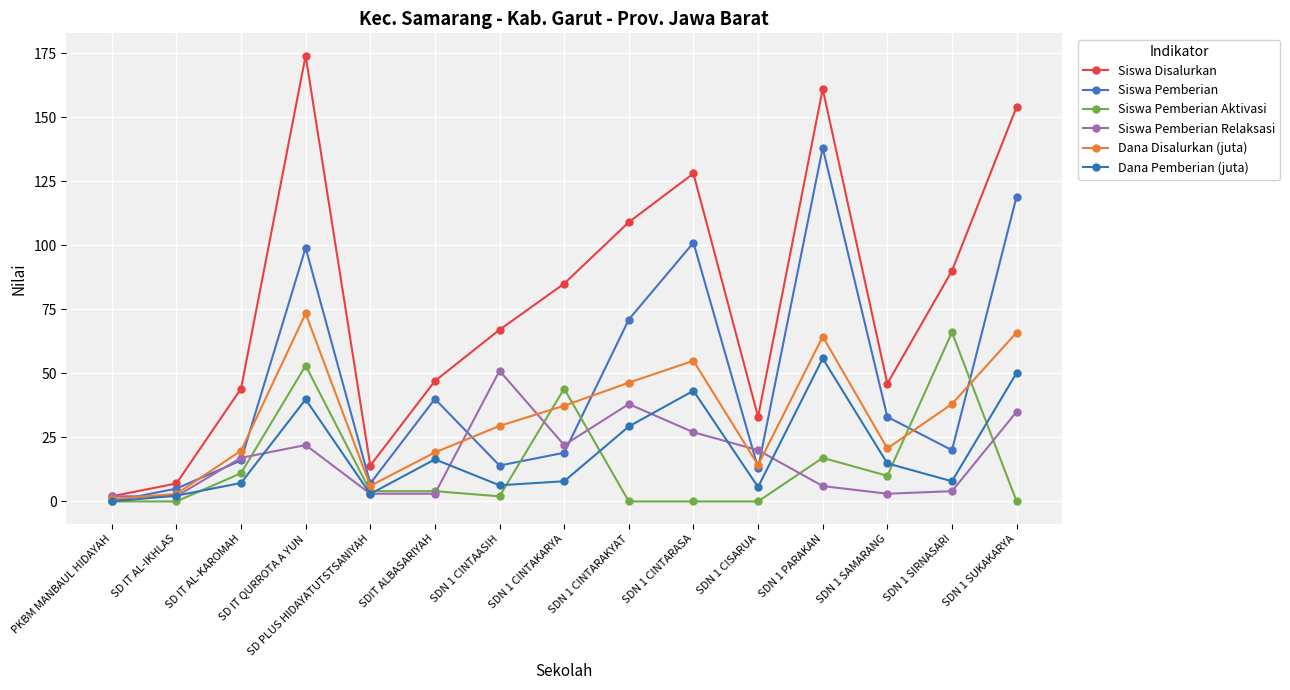

Which series changed the most between SDN 1 CINTAKARYA and SDN 1 CISARUA?

Siswa Disalurkan